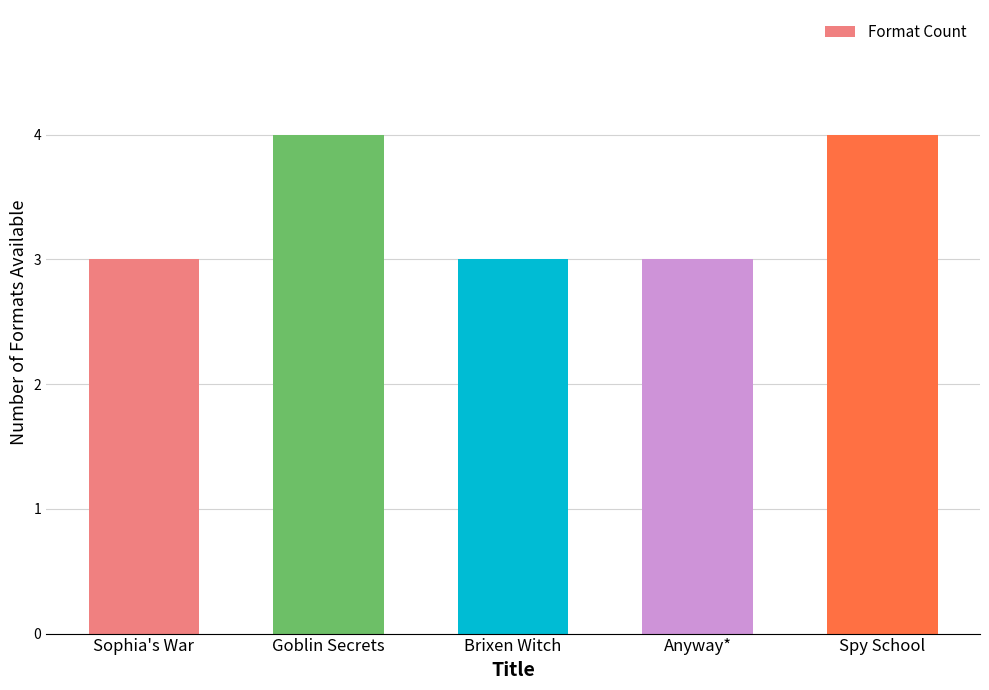

What is the smallest value displayed?

3